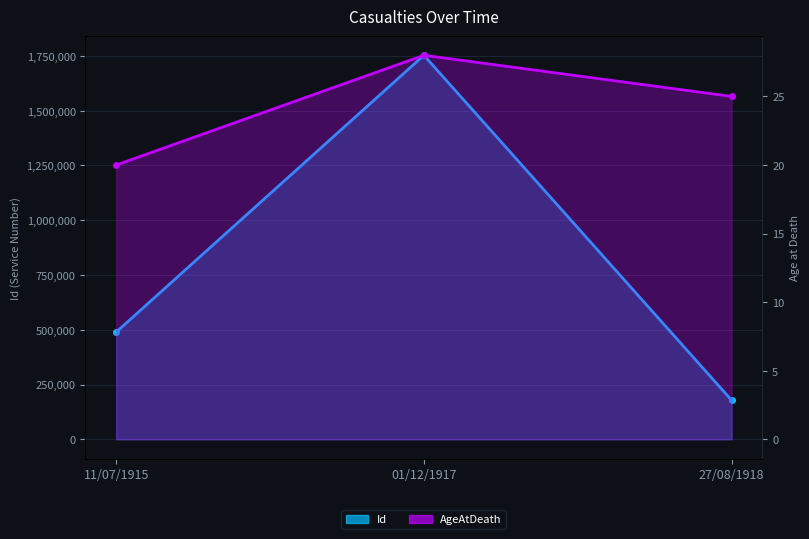

What is the sum of all values?

2421326